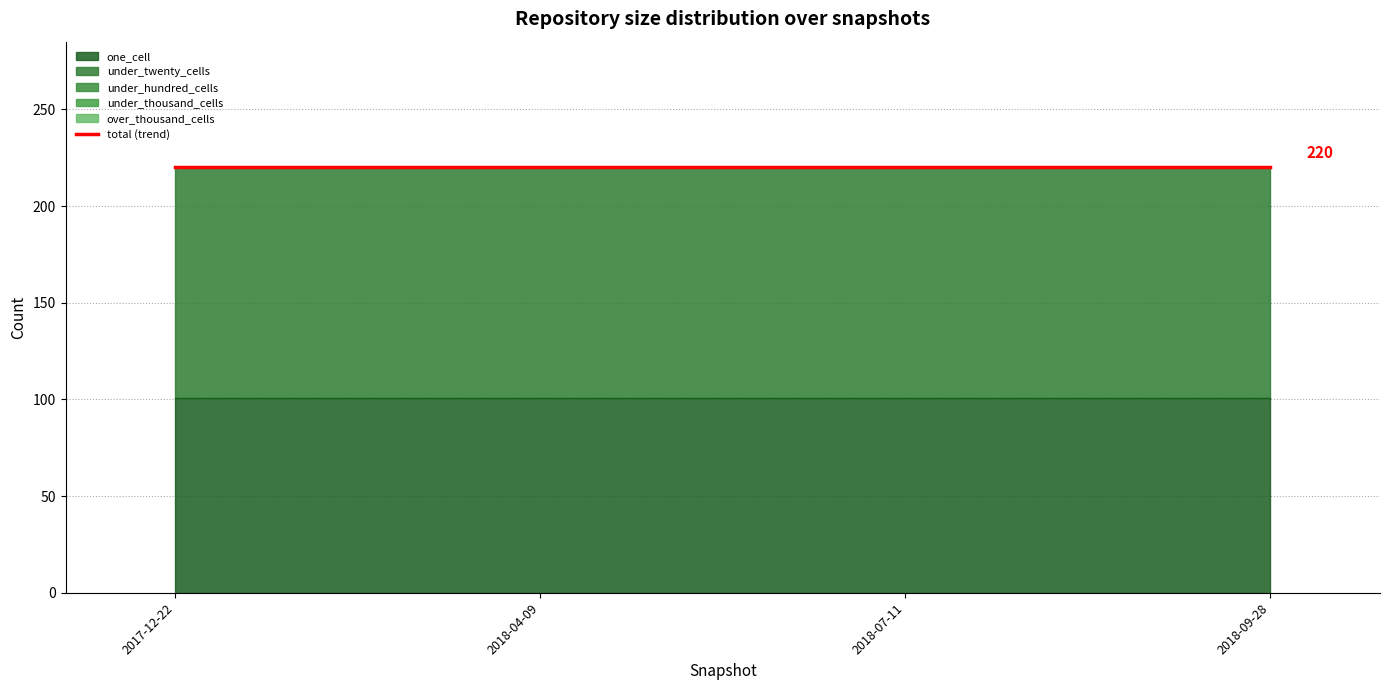

List the labels in order of over_thousand_cells value, largest first.

2017-12-22, 2018-04-09, 2018-07-11, 2018-09-28